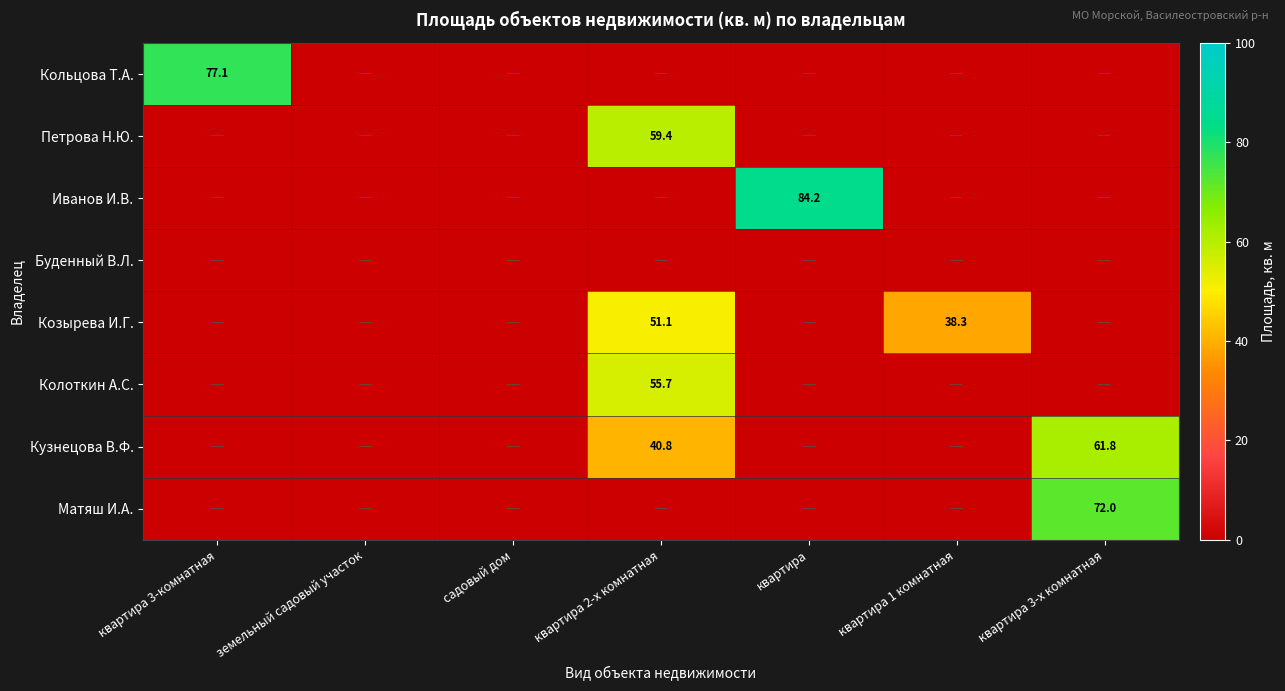

Which series has the largest range (max minus min)?

Иванов И.В.